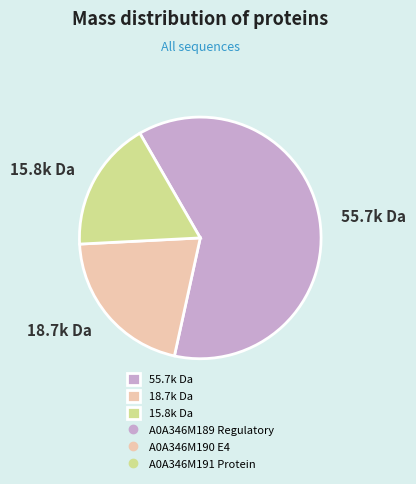

Approximately how many times larger is the value at 55.7k Da compared to 18.7k Da?

3.0